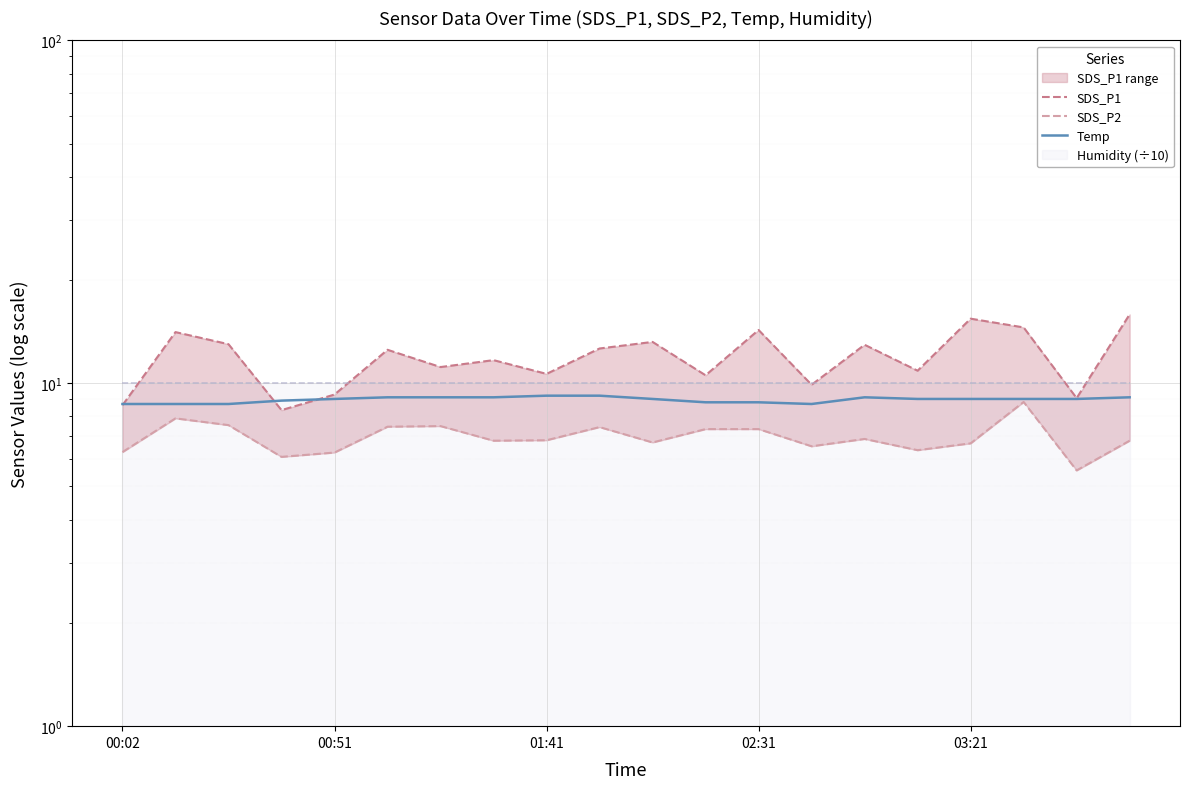

Is it true that Temp equals 2.3 at 10?

False